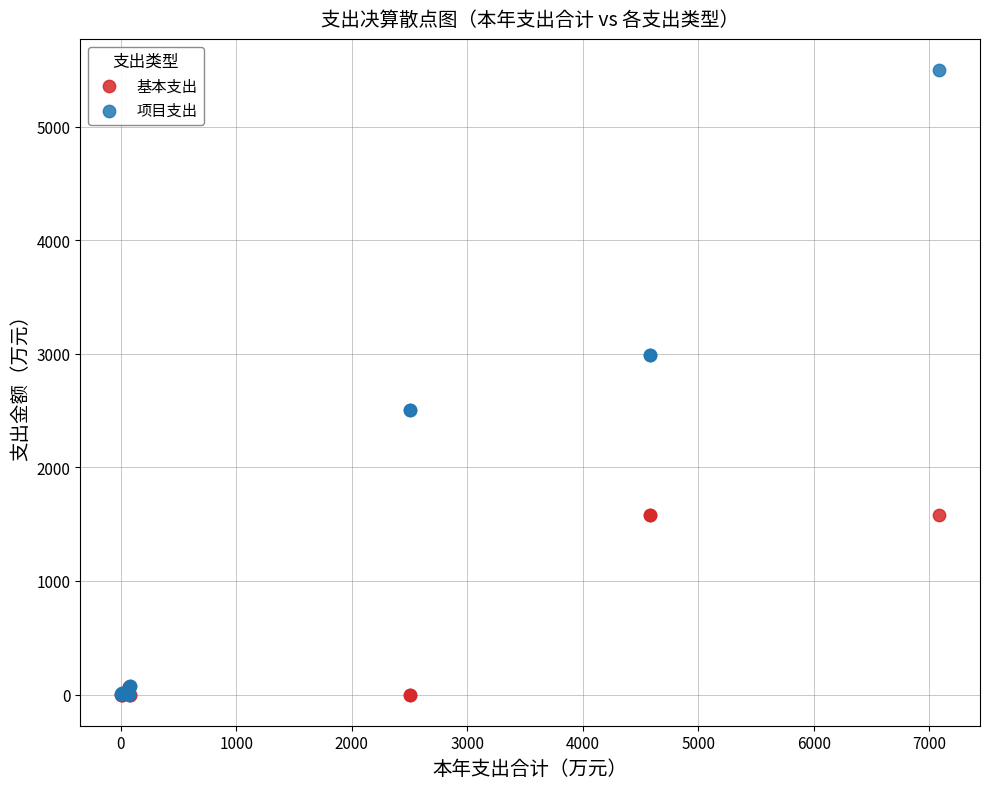

Which series has the widest spread of Y values?

项目支出